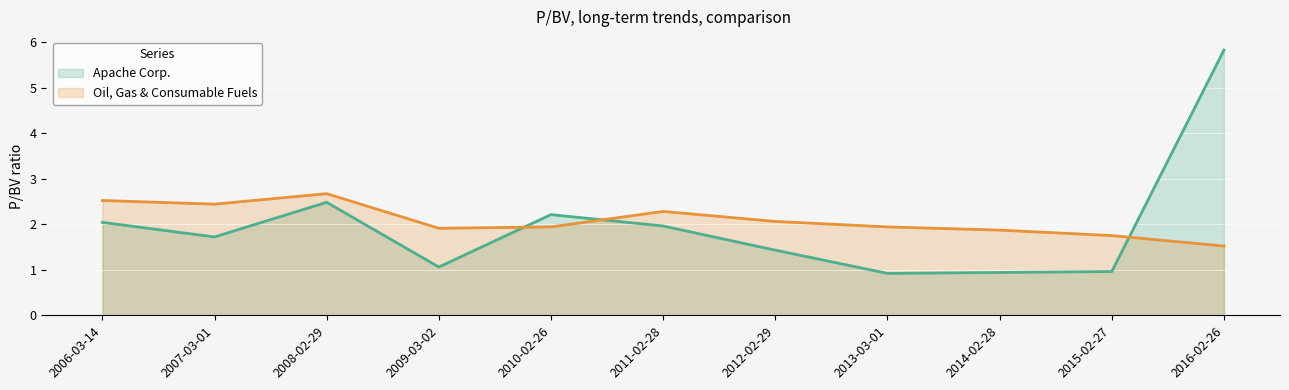

What is the spread (max minus min) of values at 2012-02-29?

0.6